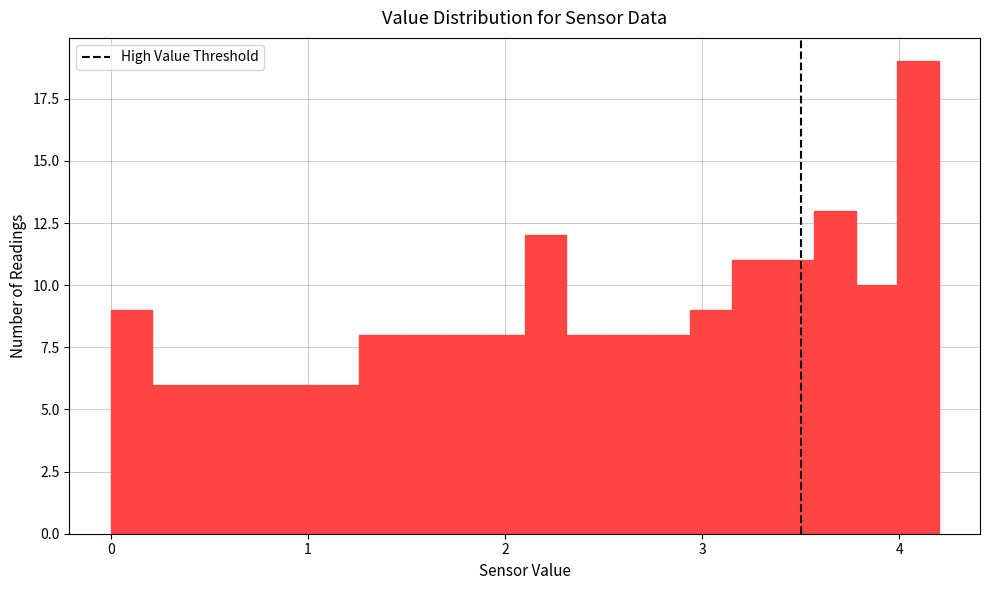

Around what value on the x-axis is the tallest bar? Give the approximate position of its centre, as read against the axis.

4.1